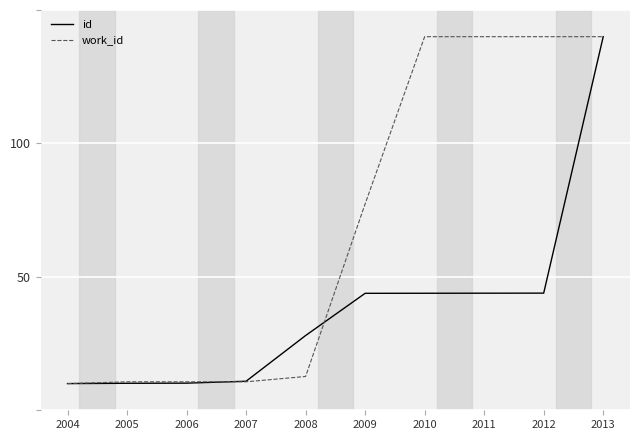

Rank the series by their average value, from lowest to highest.

id, work_id